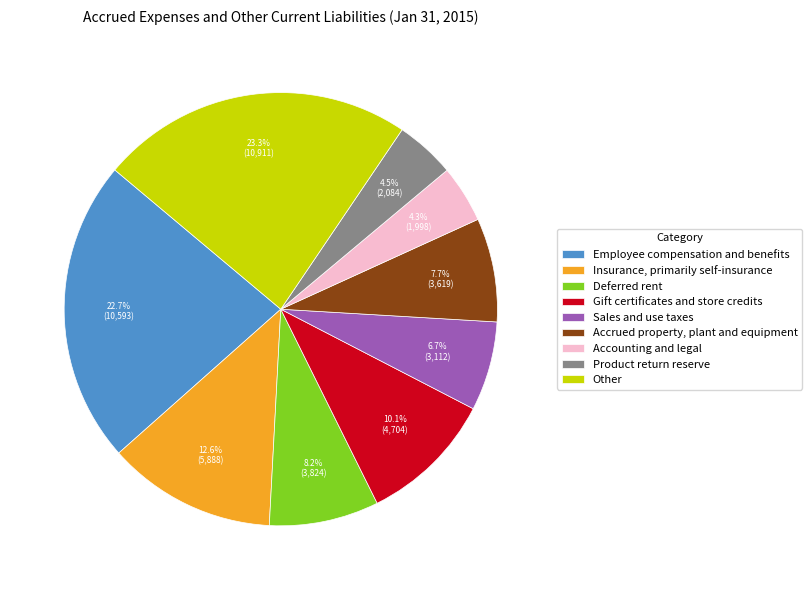

Rank the categories by value from highest to lowest.

Other, Employee compensation and benefits, Insurance, primarily self-insurance, Gift certificates and store credits, Deferred rent, Accrued property, plant and equipment, Sales and use taxes, Product return reserve, Accounting and legal